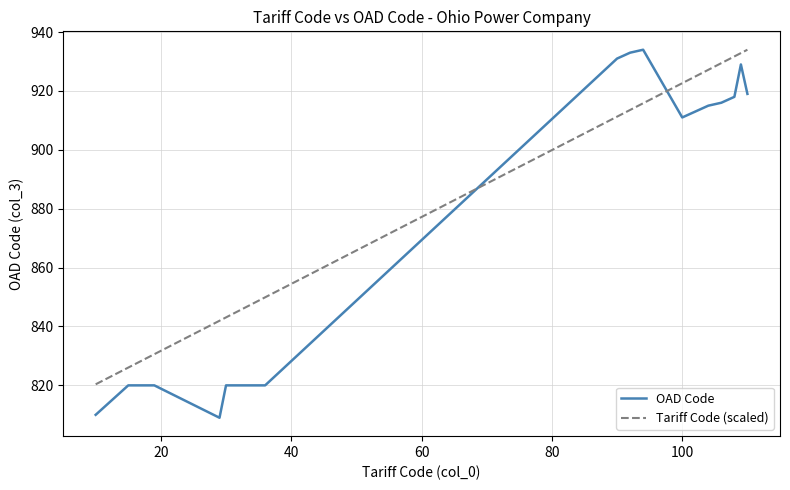

Which series has the largest range (max minus min)?

OAD Code